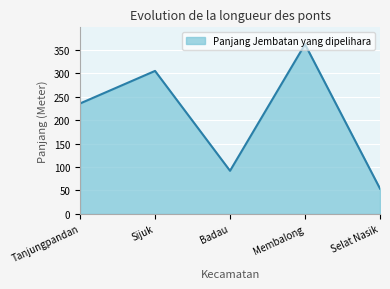

What is the greatest value displayed?

361.5